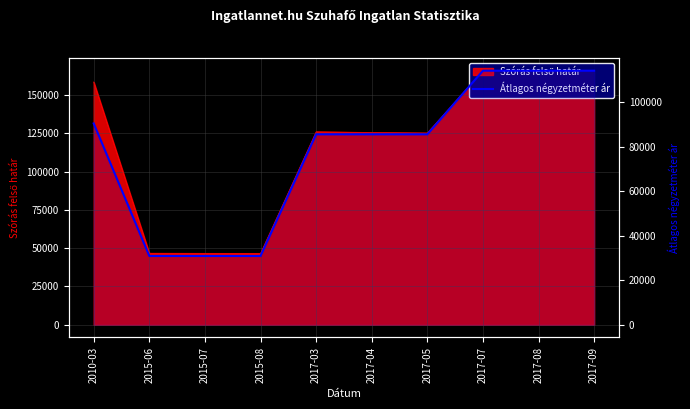

At which label is the value closest to 72525?

2017-03